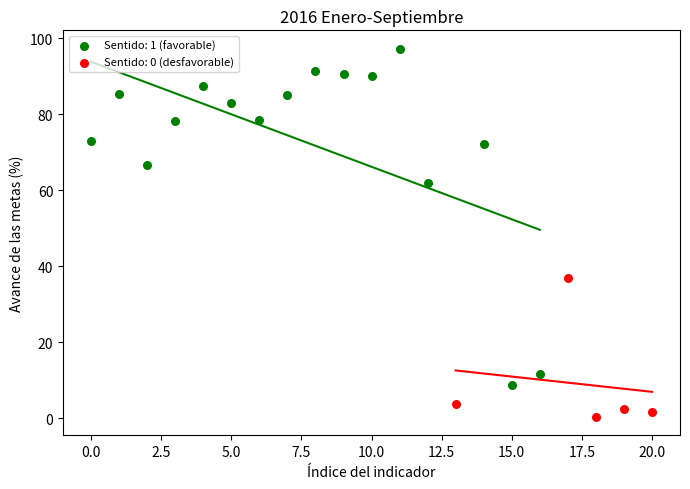

What are all the series names shown in the legend?

Sentido: 1 (favorable), Sentido: 0 (desfavorable)